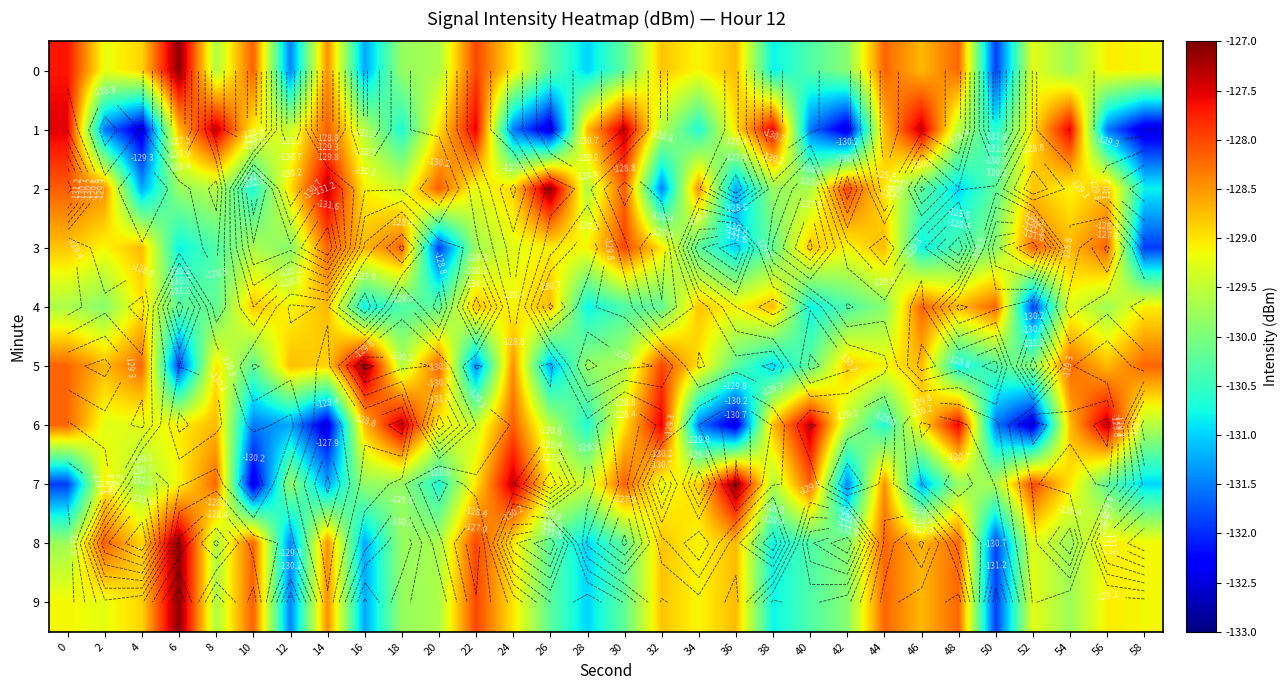

At how many categories does at least one series exceed -130?

30